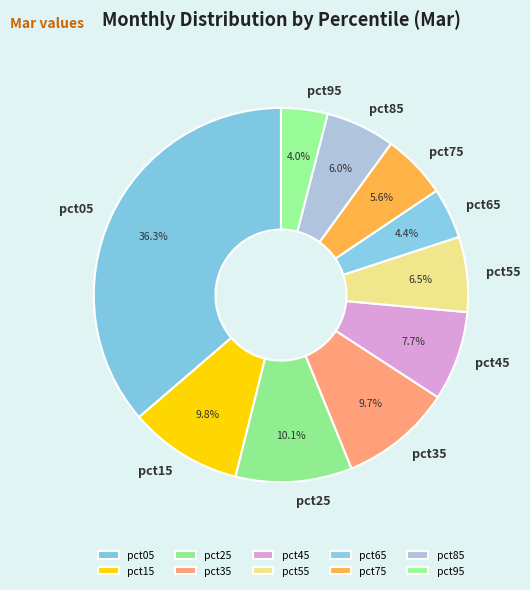

What percentage is NOT represented by pct25?

89.9%